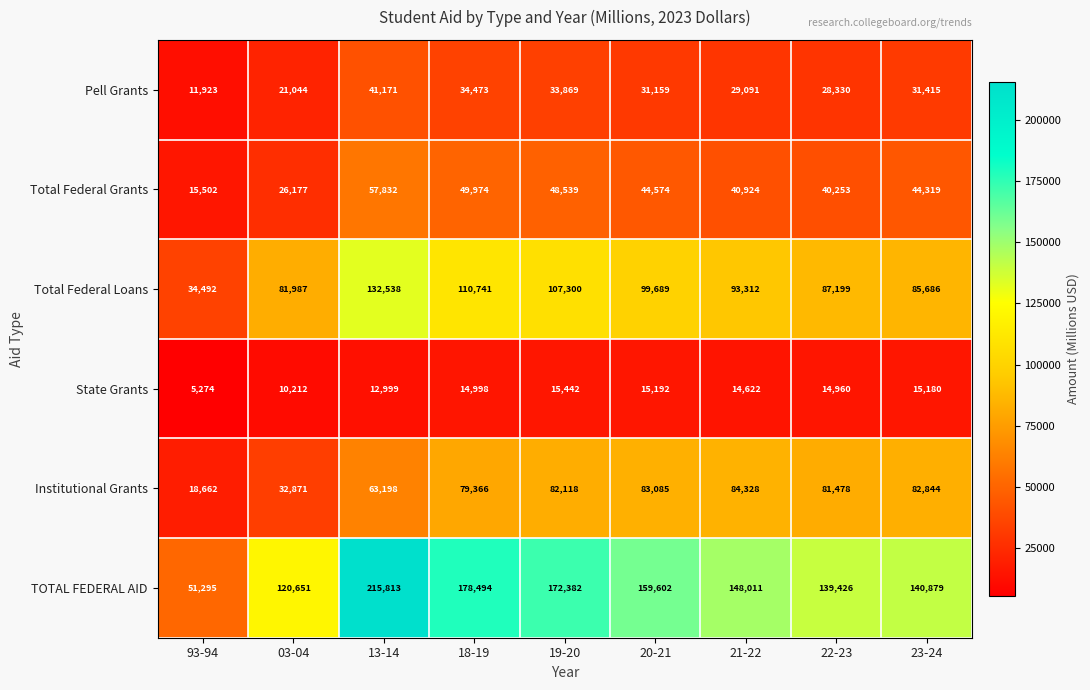

Which series has the largest range (max minus min)?

TOTAL FEDERAL AID